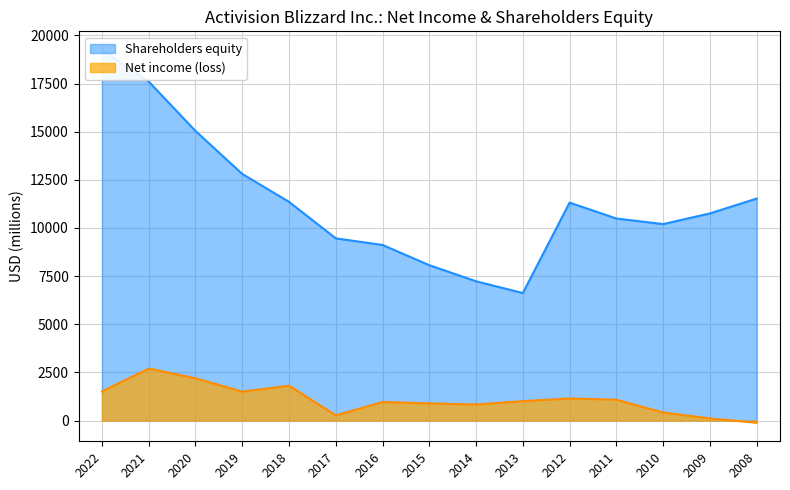

The value of Shareholders equity at 2008 is 5215. True or false?

False